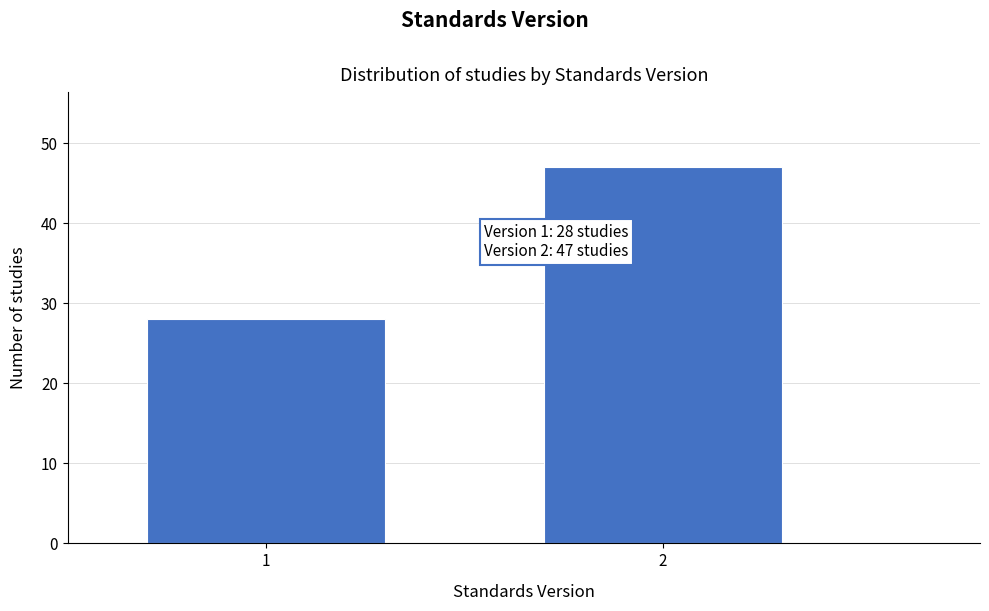

Reading left to right, what are all the values shown in this chart?

28	47